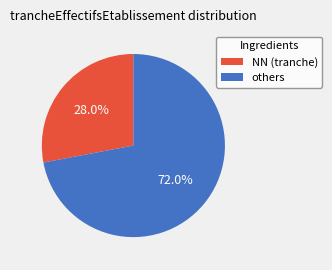

Combined, do NN (tranche) and others account for over 50%?

Yes